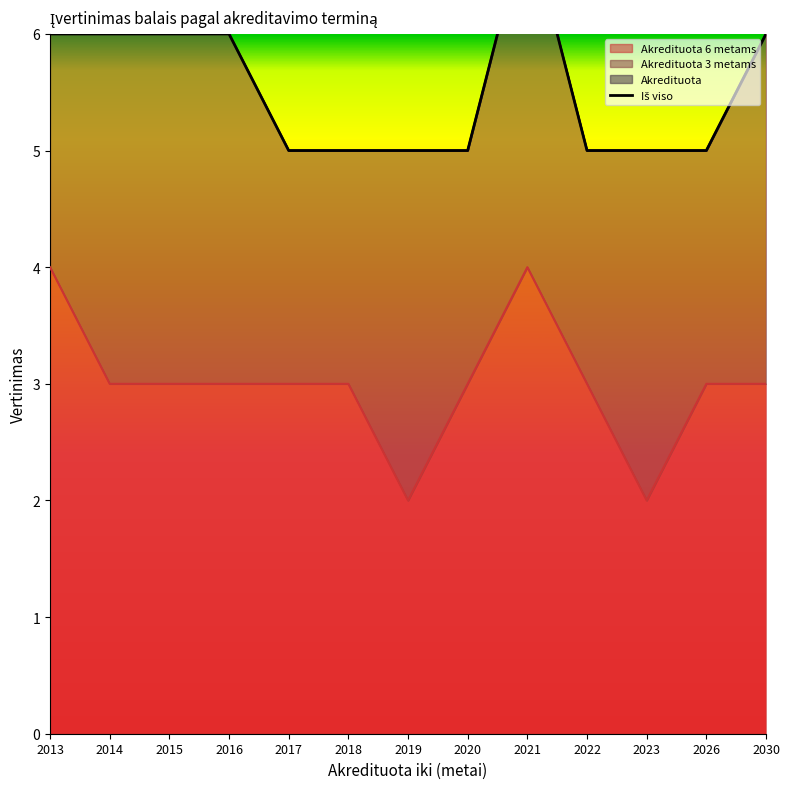

Which category has the highest value across all series?

2021